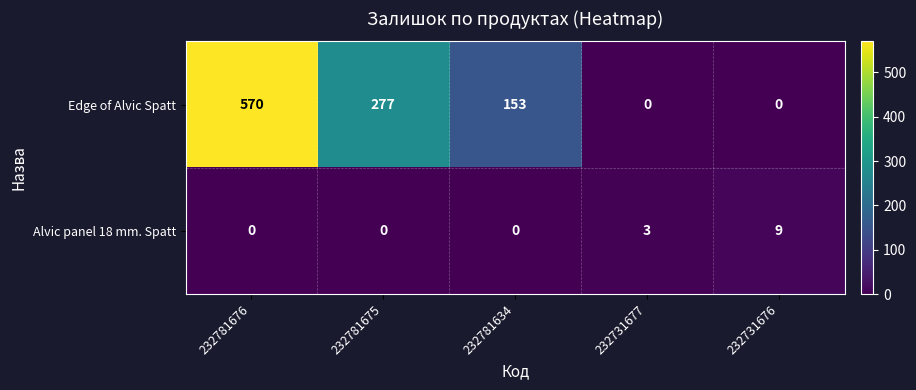

What is the highest value of the Edge of Alvic Spatt series?

570